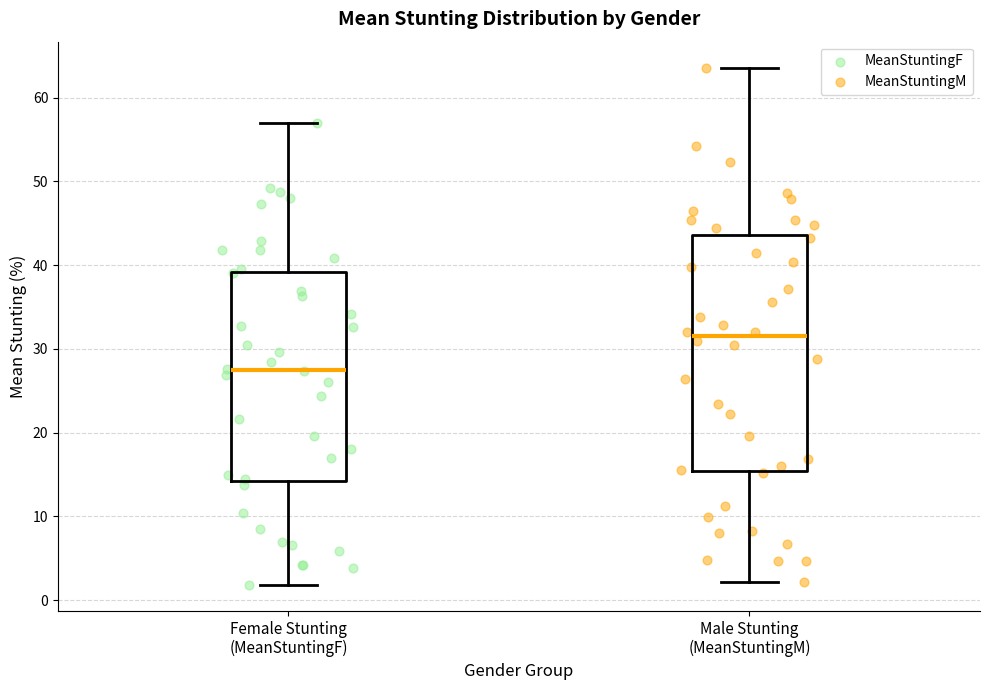

Reading left to right, read every box against the y-axis: the position of its median line, the range the box covers, and the ends of its whiskers. The values are not printed on the chart, so give them approximately, as read against the axis.

Female Stunting (MeanStuntingF): median 27, box 14 to 39, whiskers 2 to 57
Male Stunting (MeanStuntingM): median 31, box 15 to 44, whiskers 2 to 64